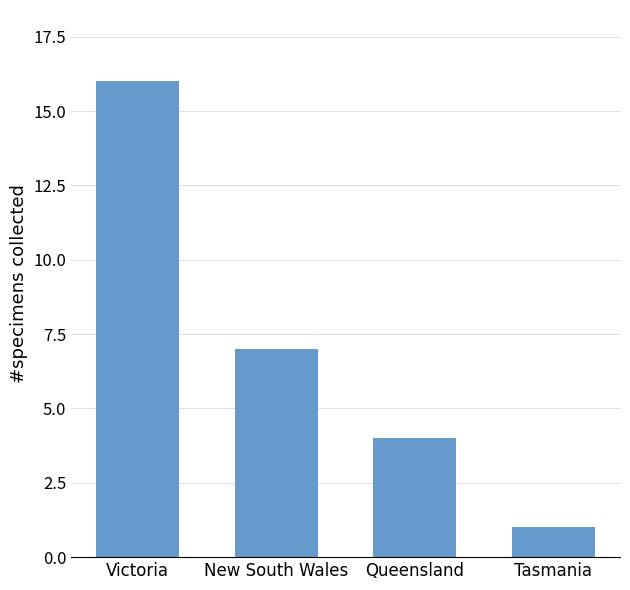

Reading left to right, extract all data points from this chart.

Victoria=16	New South Wales=7	Queensland=4	Tasmania=1